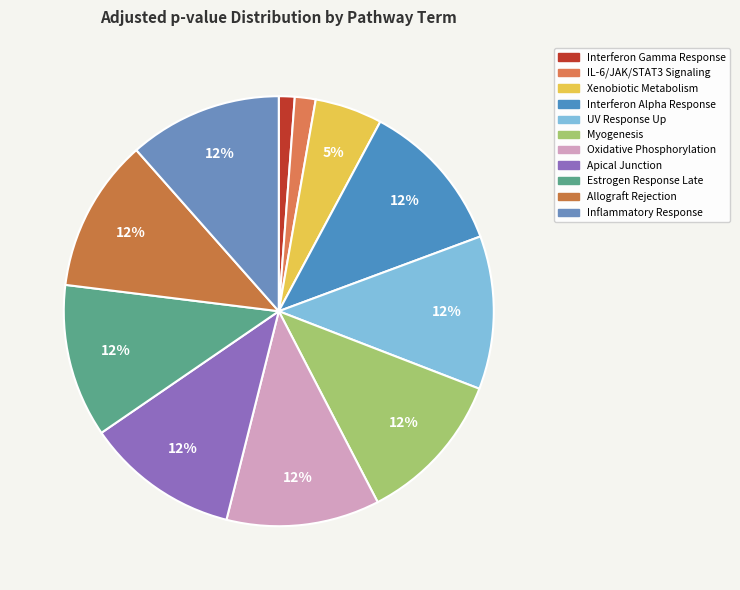

What is the largest slice in the pie chart?

Interferon Alpha Response